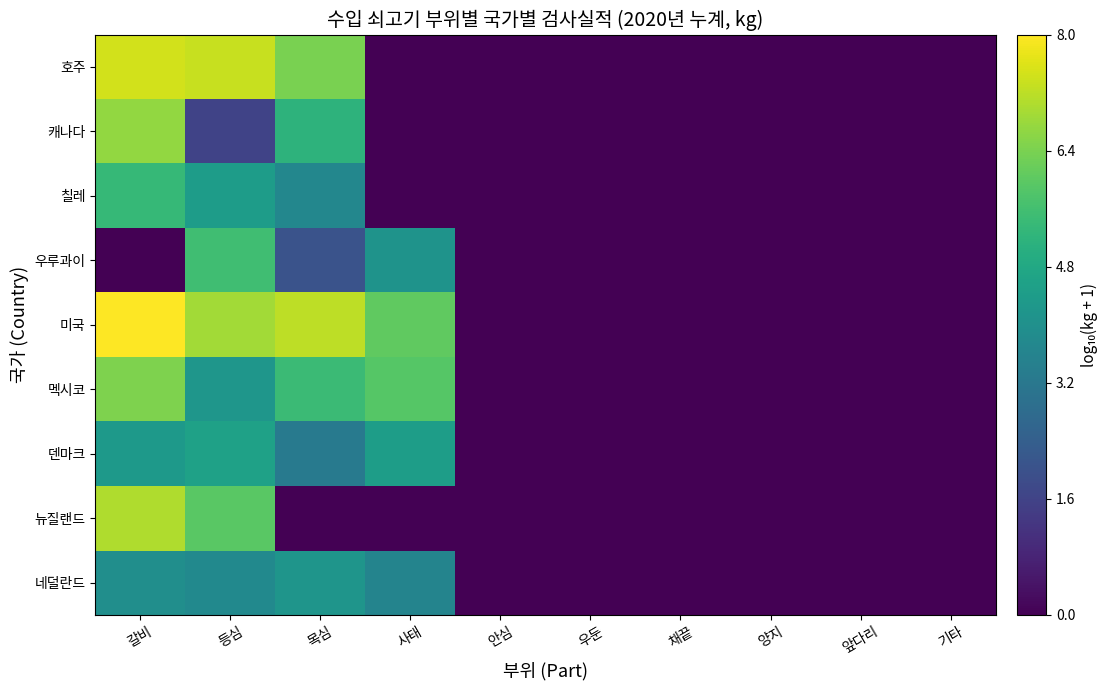

How many distinct data groups are displayed?

9